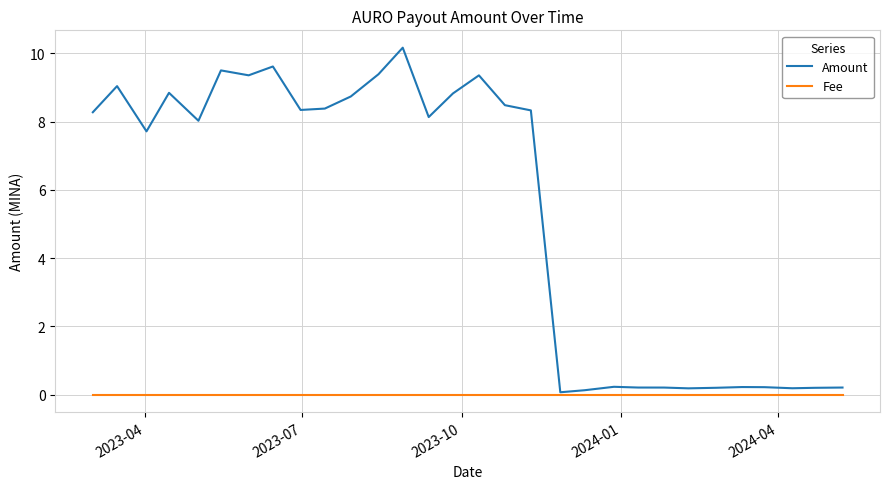

Which series has the largest range (max minus min)?

Amount